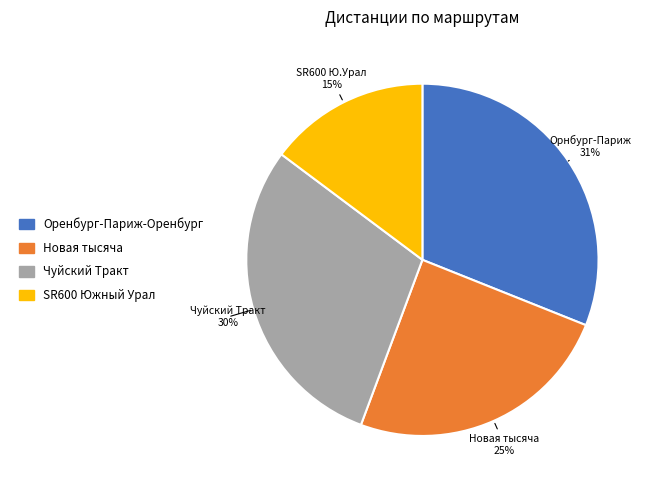

Approximately how many times larger is the value at Новая тысяча compared to SR600 Южный Урал?

1.7